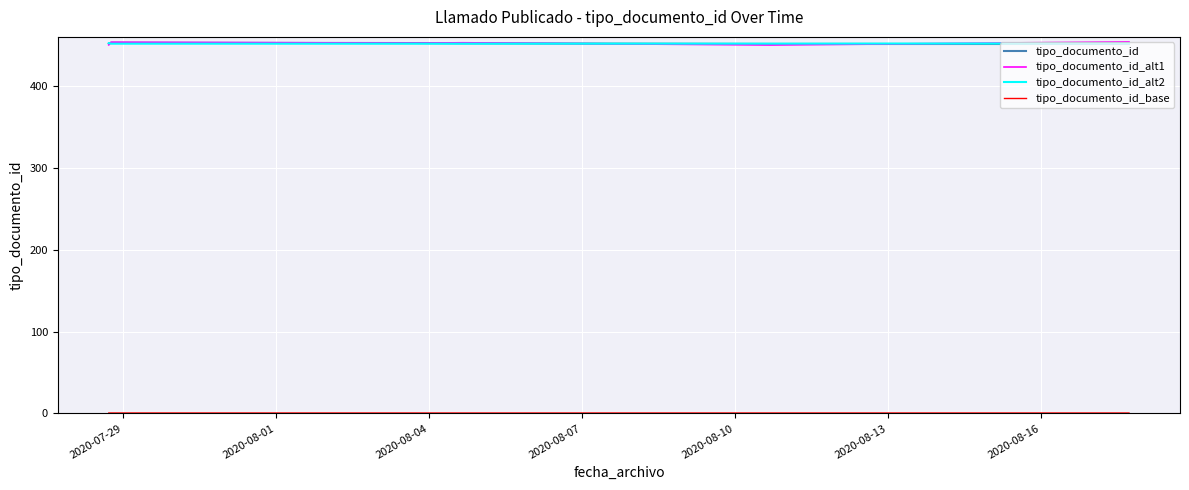

What is the maximum value shown in the chart?

453.9